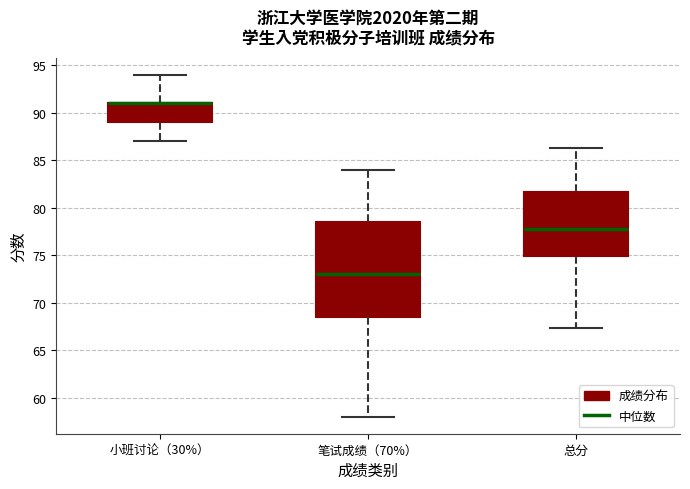

Which box is the tallest, from its lower edge to its upper edge?

笔试成绩（70%）